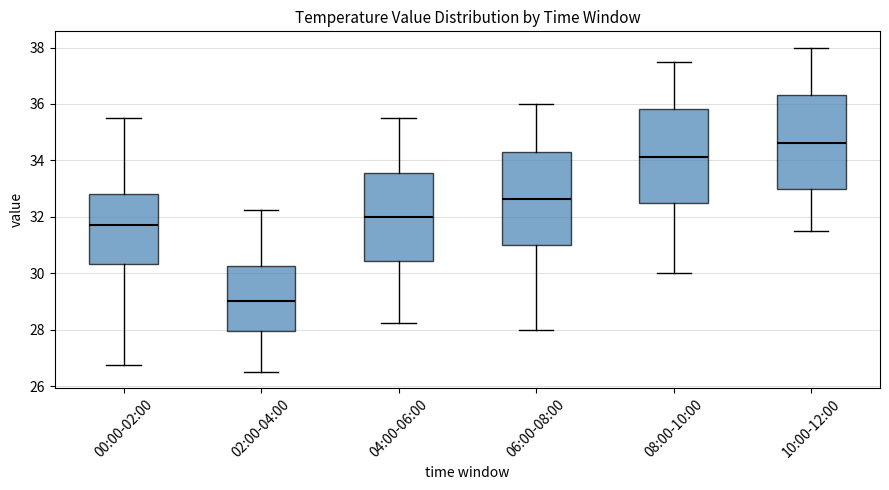

Which box's median line is the lowest?

02:00-04:00